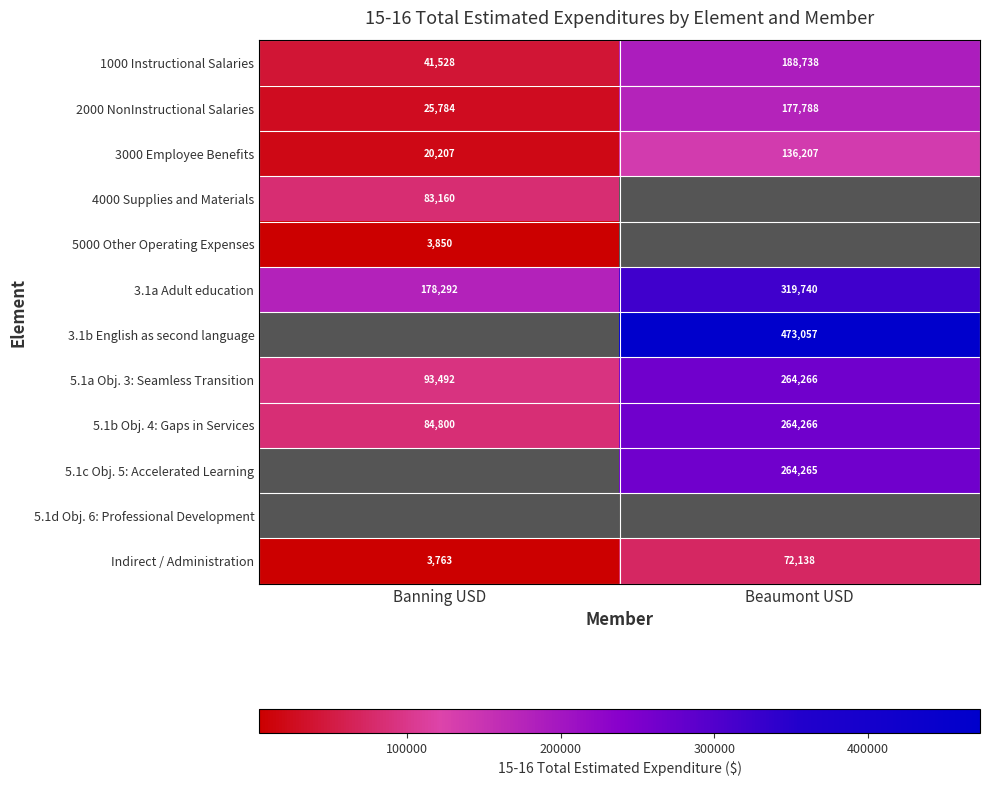

Where is 2000 NonInstructional Salaries nearest to the value 101786?

Banning USD